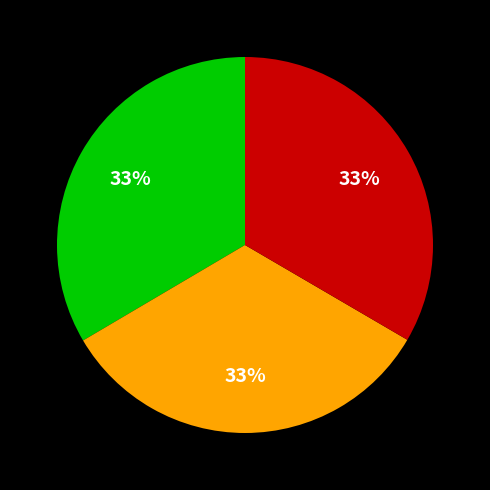

How many segments does this pie chart have?

3